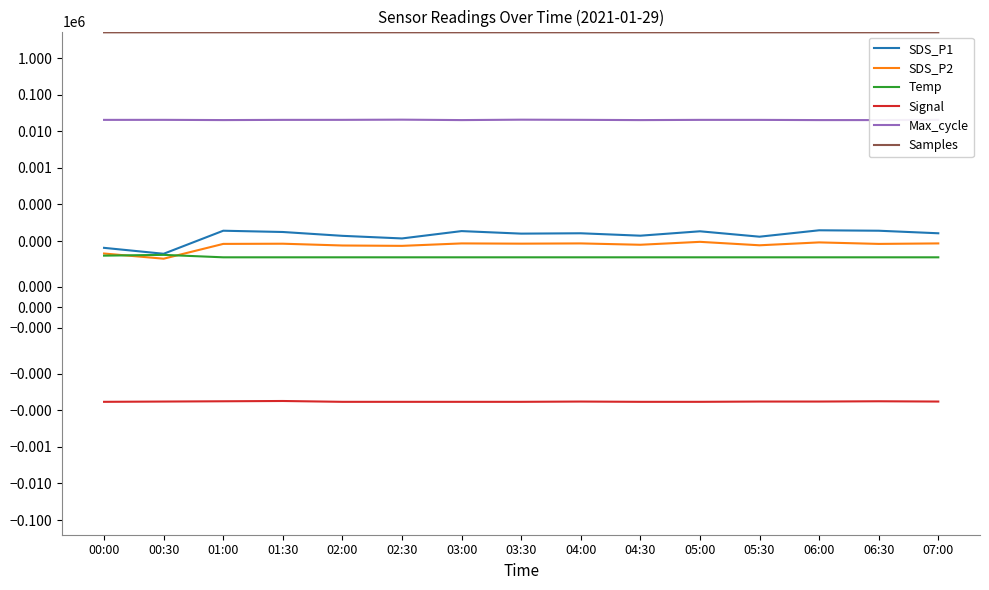

What position from the right is 03:30?

8